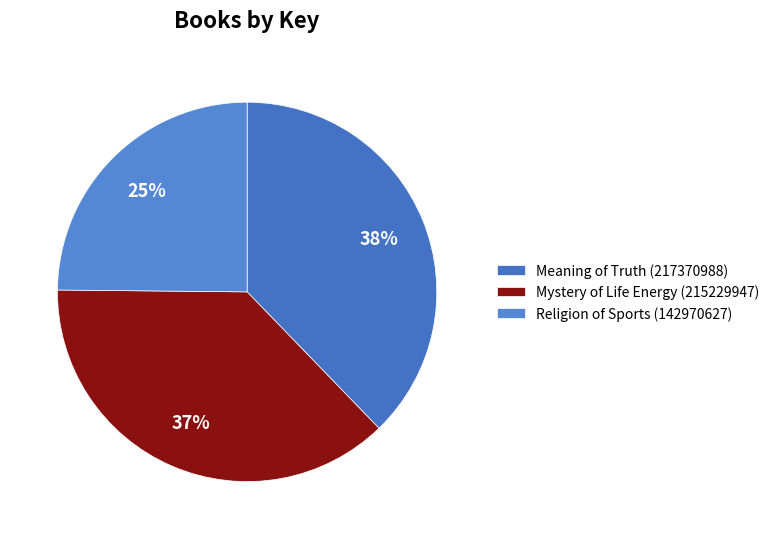

Does any single category account for the majority?

No